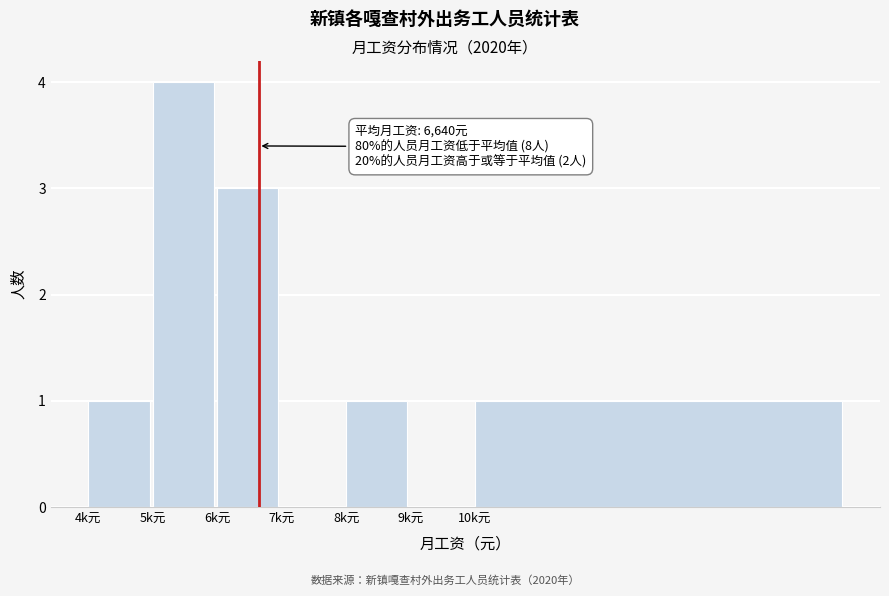

Reading right to left, transcribe all the data shown in this chart.

10k元=1	9k元=0	8k元=1	7k元=0	6k元=3	5k元=4	4k元=1